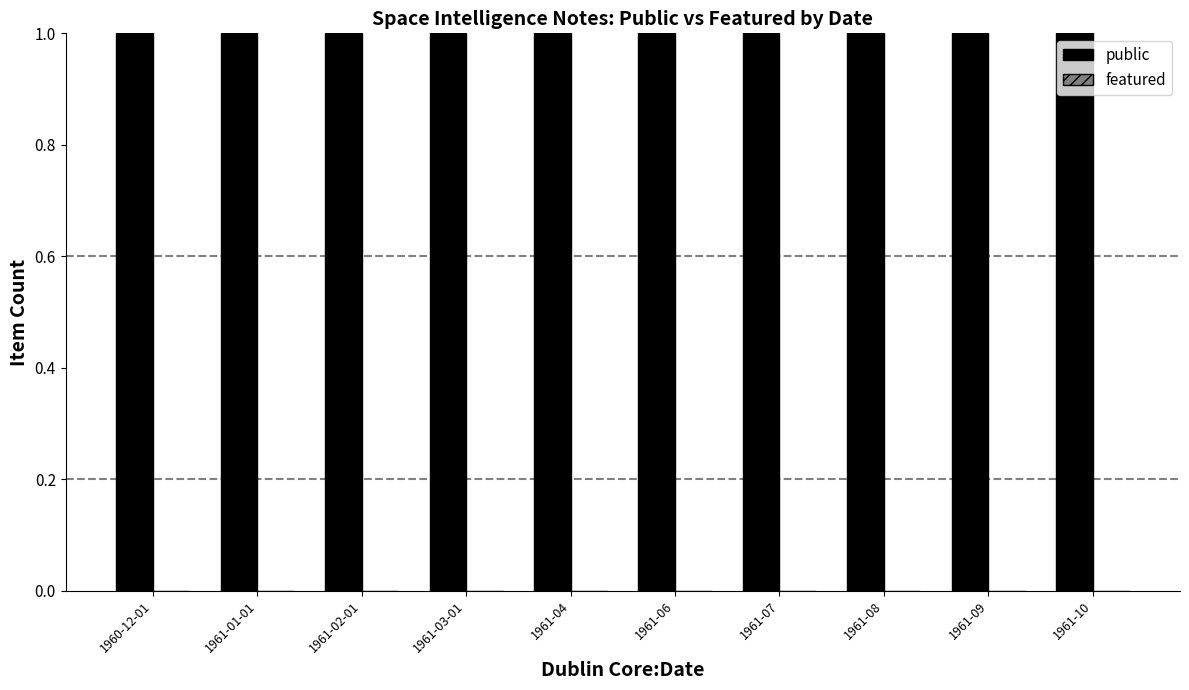

Are the bars grouped side by side (vs. stacked)?

Yes